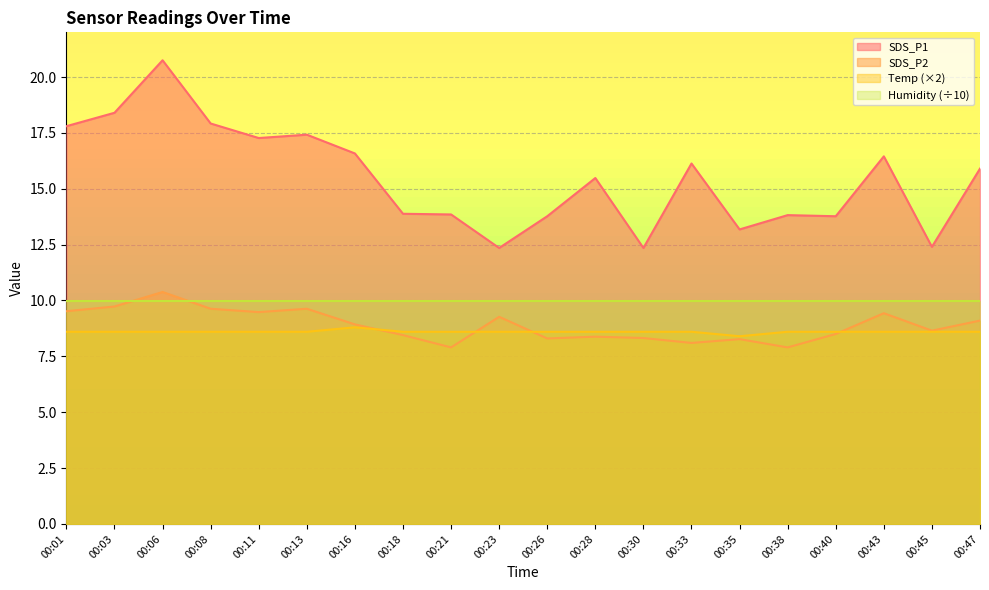

Is it true that SDS_P2 equals 12.8 at 00:45?

False